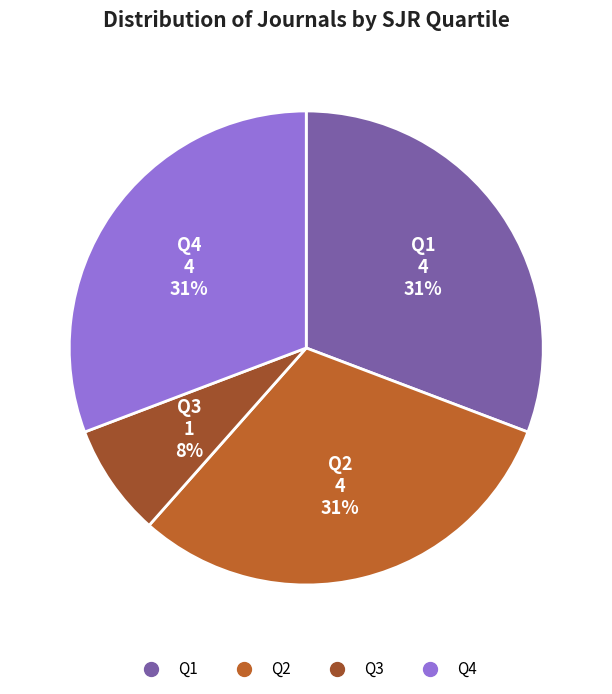

To the nearest percent, what percentage of the pie is Q1?

31%